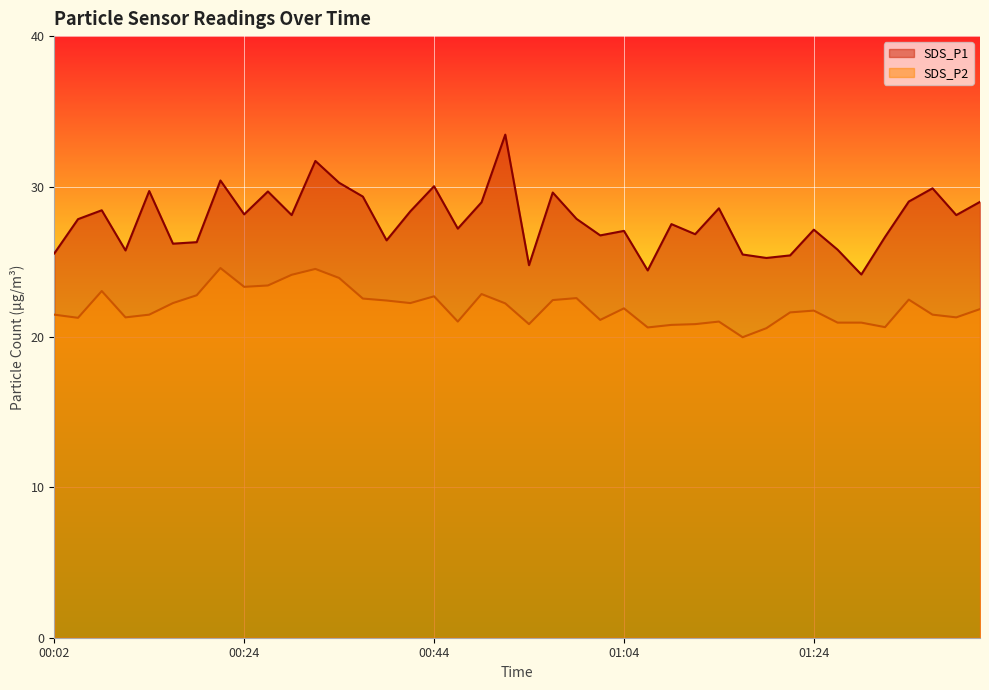

True or false: SDS_P2 and SDS_P1 intersect in this chart.

False